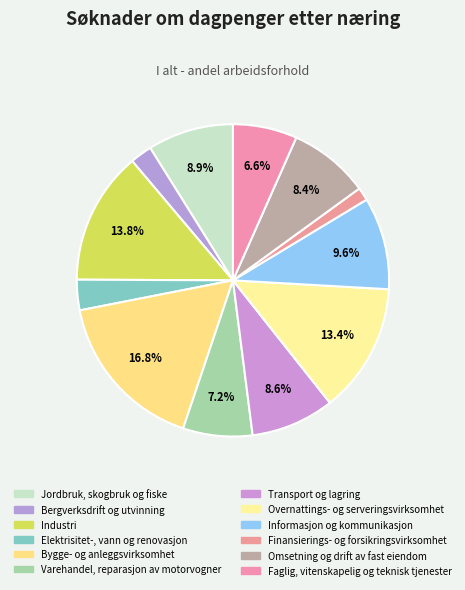

Which has a higher value, Overnattings- og serveringsvirksomhet or Varehandel, reparasjon av motorvogner?

Overnattings- og serveringsvirksomhet